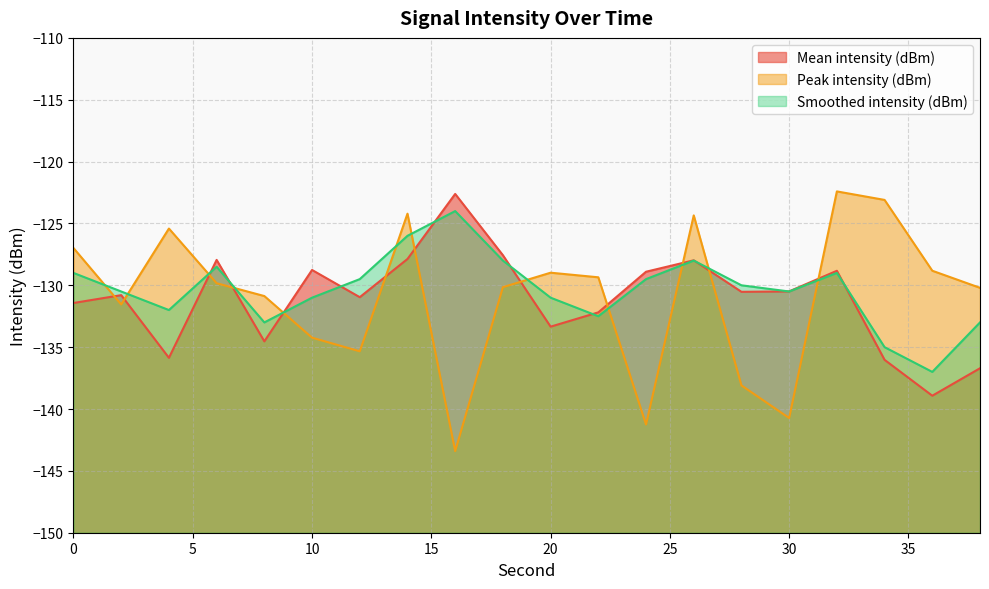

How many data points in Smoothed intensity (dBm) are above -130?

9